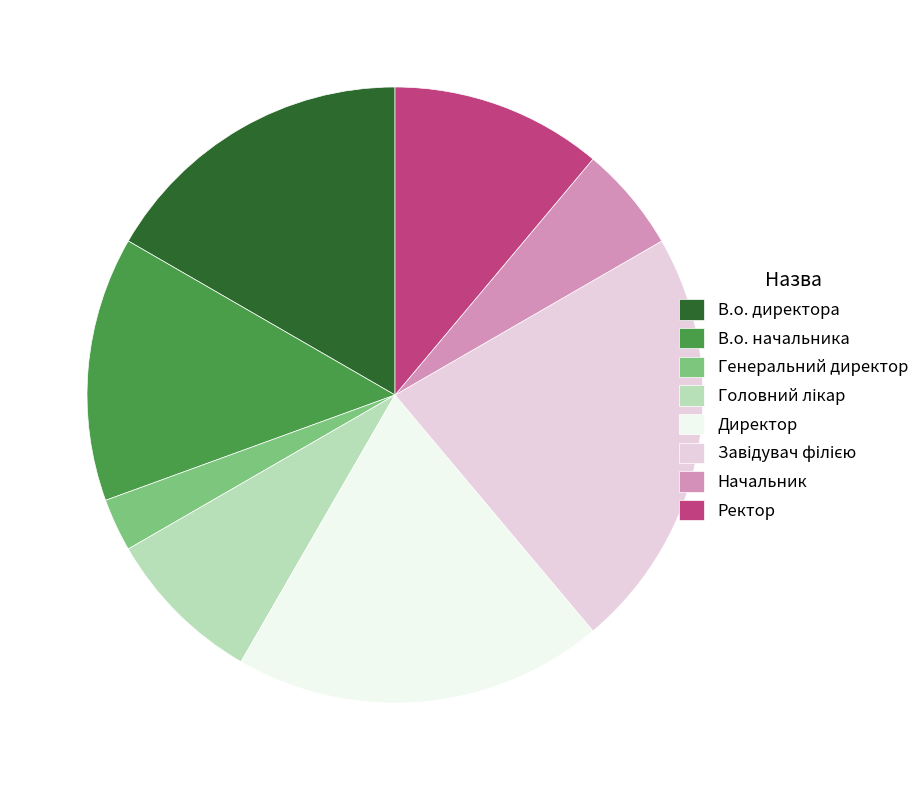

Which has a higher value, В.о. начальника or Директор?

Директор